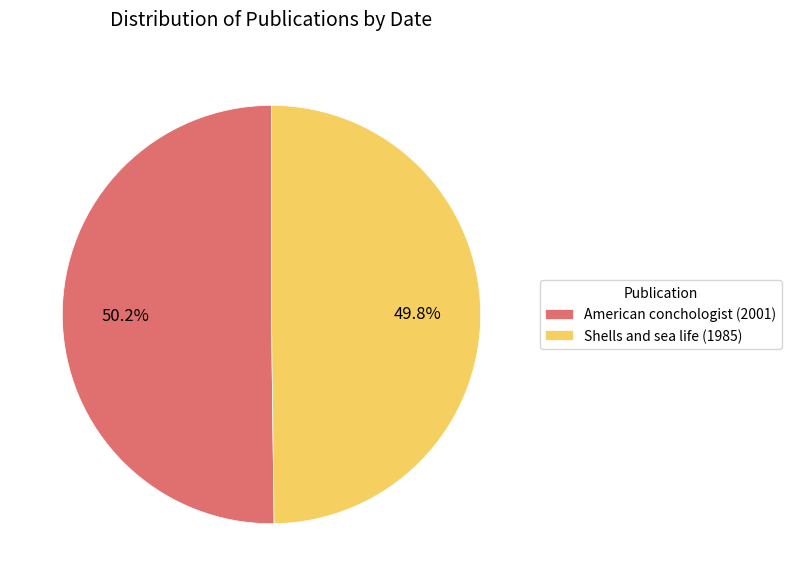

How many segments does this pie chart have?

2